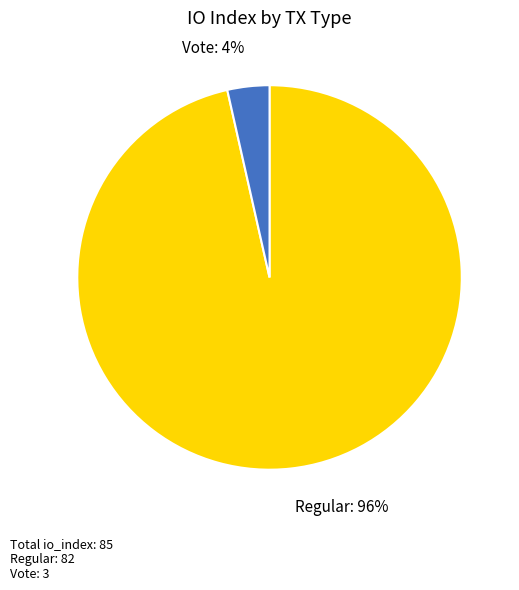

Does any single category account for the majority?

Yes